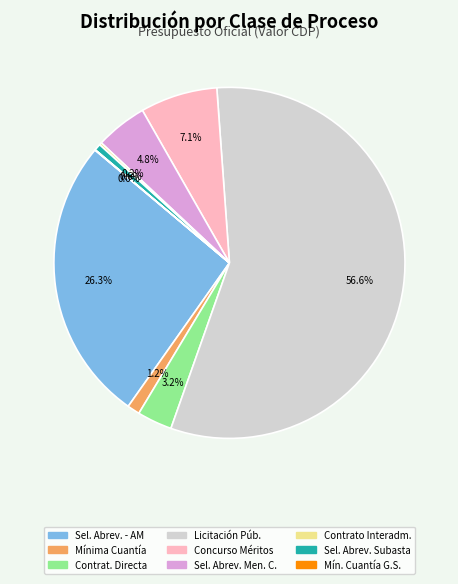

Is there any slice that represents more than half of the pie?

Yes